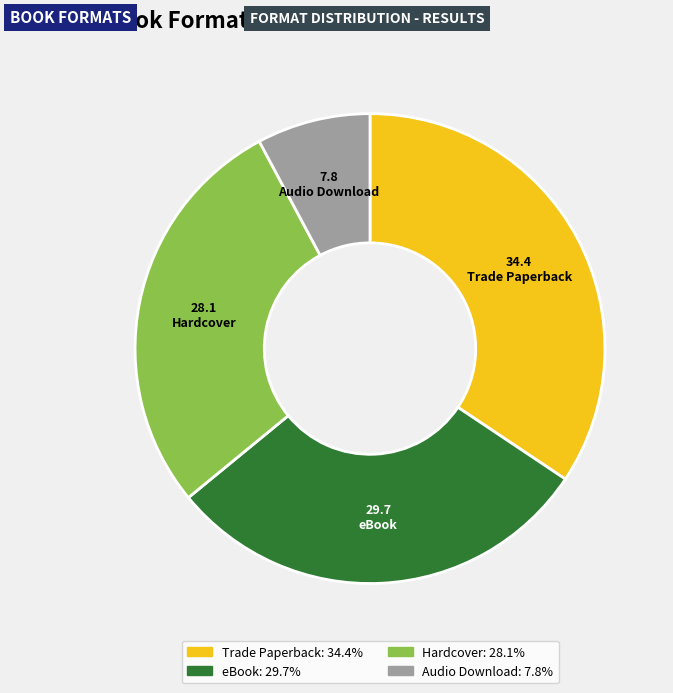

Is there a majority slice in this chart?

No